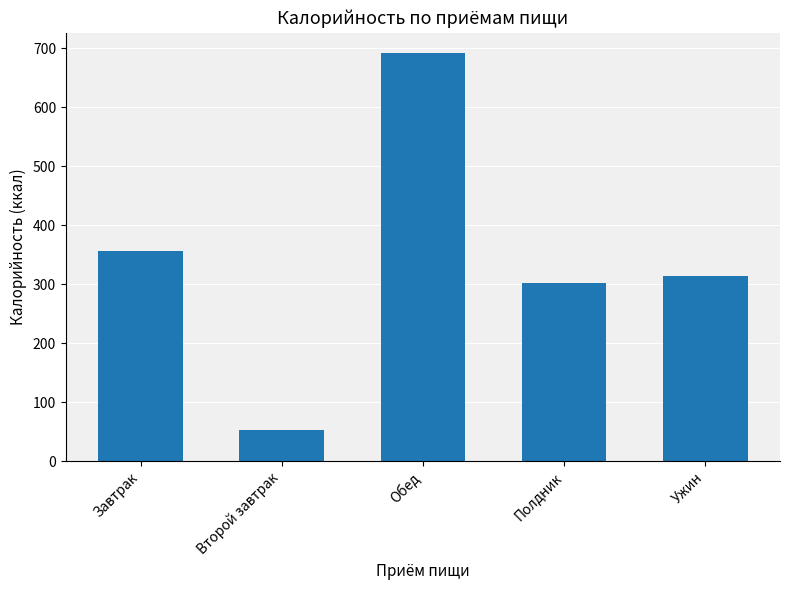

Which category has the lowest value across all series?

Второй завтрак